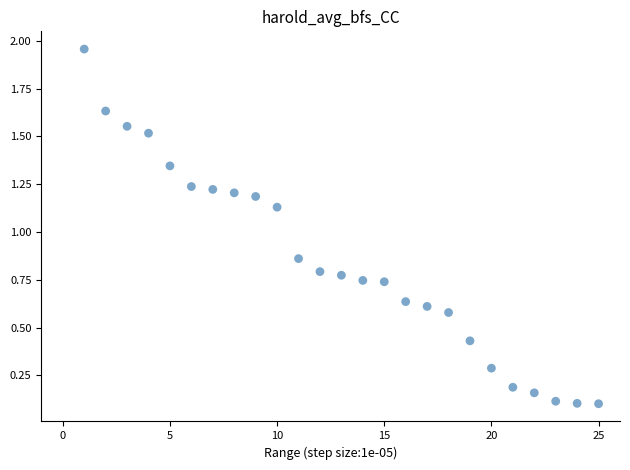

What is the range of X values (max minus min)?

24.0